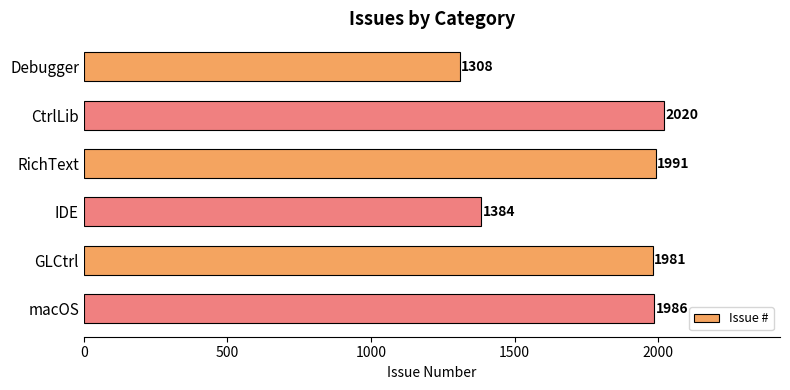

True or false: the data shows 1991 at RichText.

True